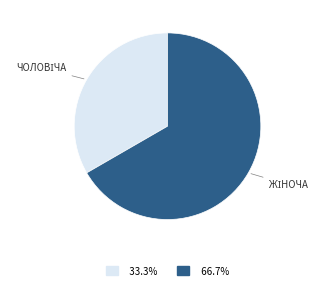

Is there any slice that represents more than half of the pie?

Yes